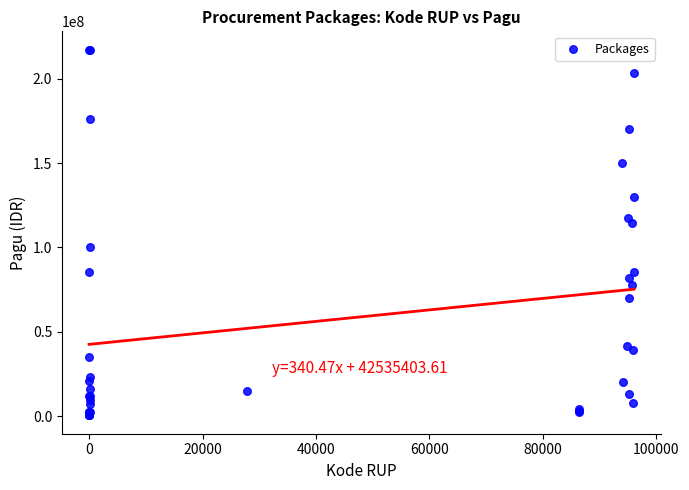

What Y value in the scatter plot is closest to 108830000?

114296000